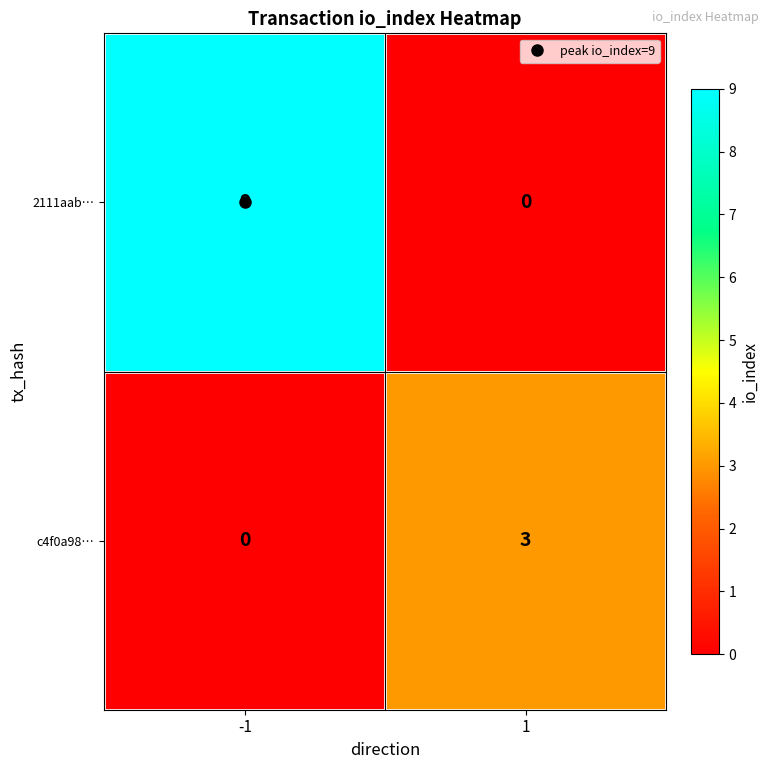

What is the sum of all 2111aab… values?

9